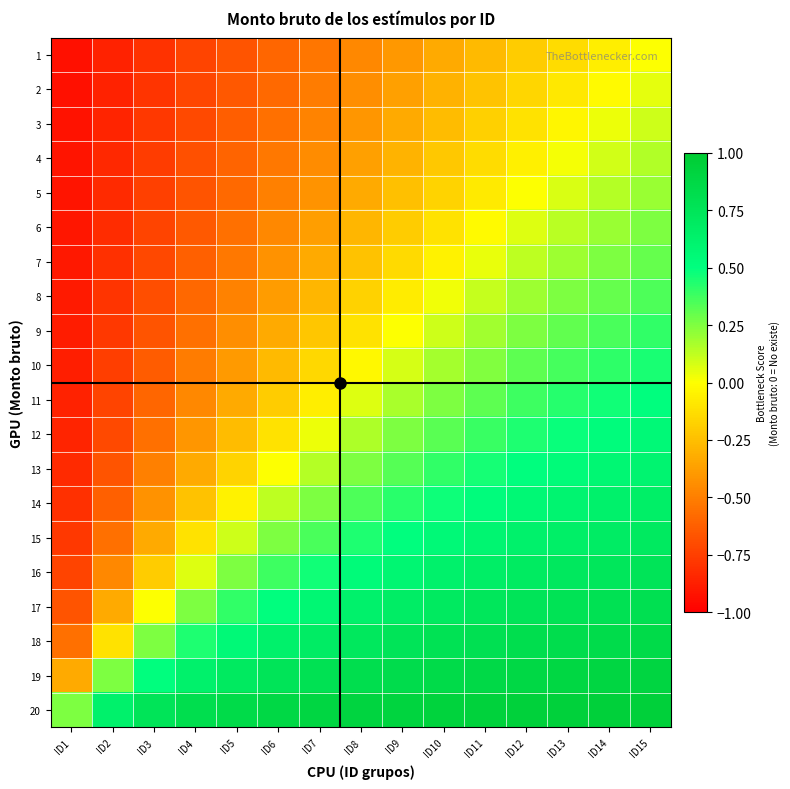

What is the minimum value shown in the chart?

-0.9